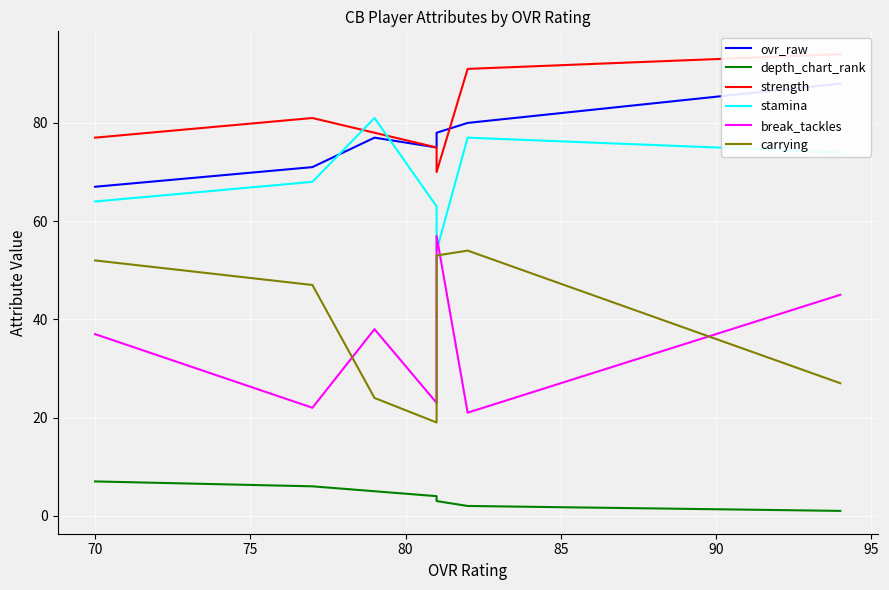

How many lines are shown in the chart?

6